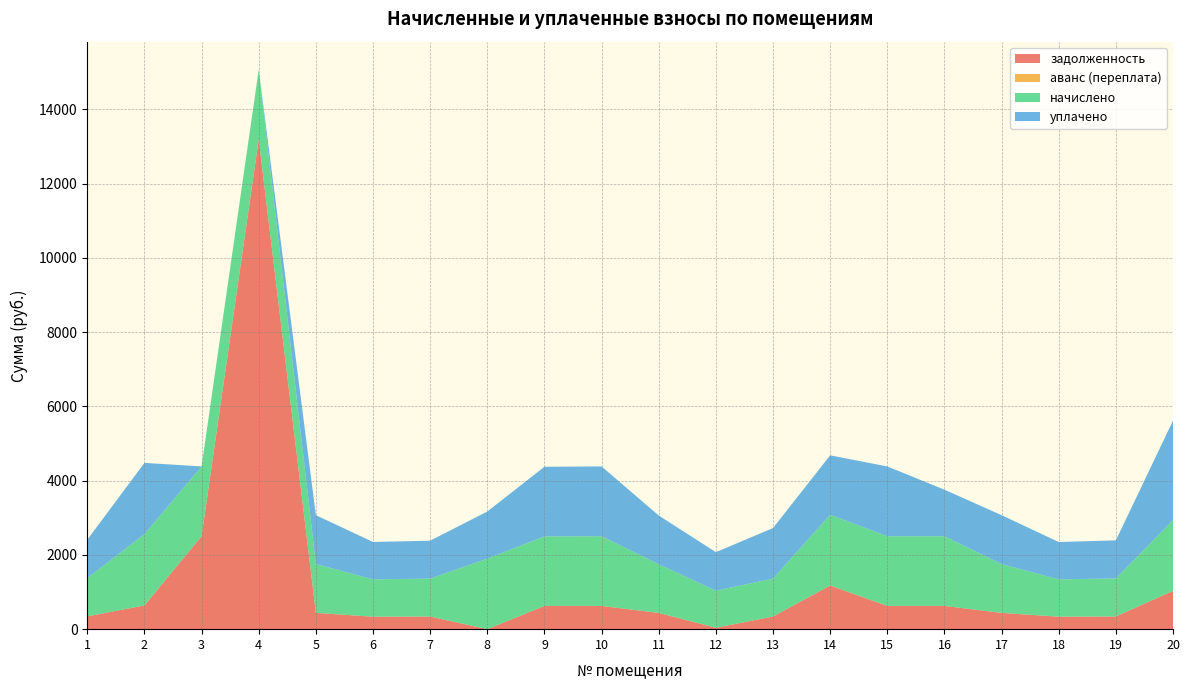

Reading left to right, what are all the values shown in this chart?

задолженность: 1=344.0	2=639.6	3=2503.9	4=13187.9	5=438.4	6=335.3	7=340.3	8=0.0	9=624.7	10=626.0	11=437.2	12=38.2	13=340.3	14=1176.4	15=626.0	16=626.0	17=438.4	18=335.3	19=341.6	20=1031.0
аванс (переплата): 1=0.0	2=0.0	3=0.0	4=0.0	5=0.0	6=0.0	7=0.0	8=0.0	9=0.0	10=0.0	11=0.0	12=0.0	13=0.0	14=0.0	15=0.0	16=0.0	17=0.0	18=0.0	19=0.0	20=0.0
начислено: 1=1032.1	2=1918.9	3=1877.9	4=1877.9	5=1315.3	6=1006.0	7=1020.9	8=1900.3	9=1874.2	10=1877.9	11=1311.5	12=998.6	13=1020.9	14=1904.0	15=1877.9	16=1877.9	17=1315.3	18=1006.0	19=1024.7	20=1907.7
уплачено: 1=1032.1	2=1918.9	3=0.0	4=0.0	5=1315.3	6=1006.0	7=1020.9	8=1266.8	9=1874.2	10=1877.9	11=1311.5	12=1036.8	13=1361.2	14=1599.6	15=1877.9	16=1251.9	17=1315.4	18=1006.0	19=1024.7	20=2676.0